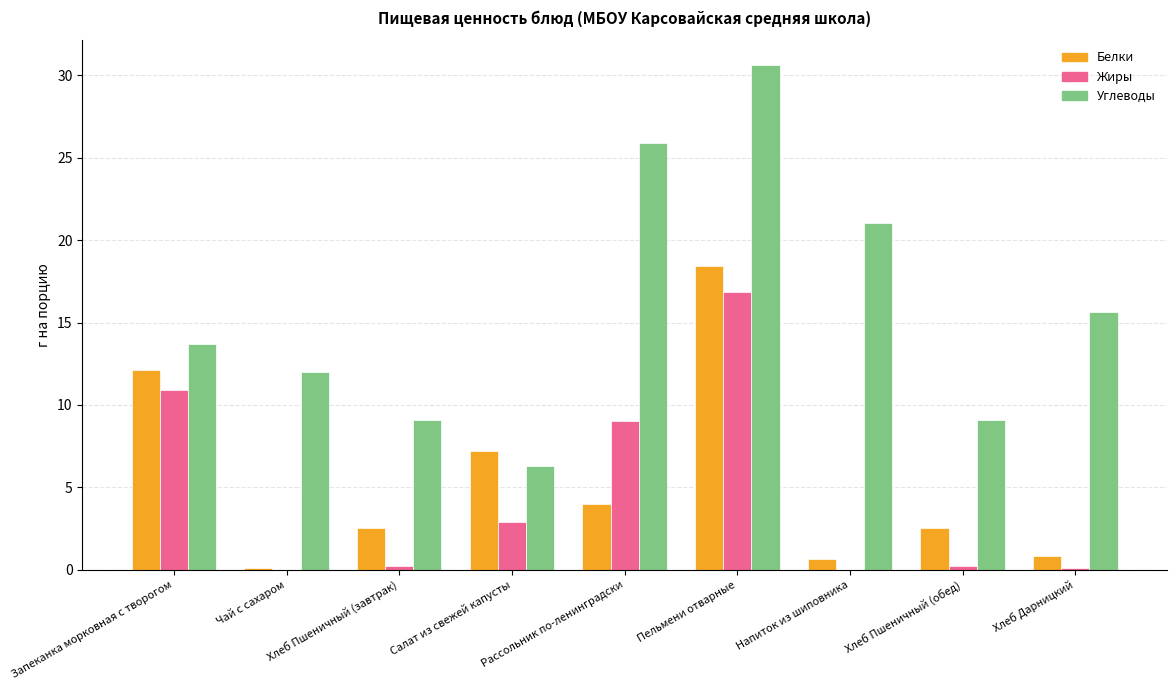

Between Салат из свежей капусты and Хлеб Дарницкий, which series saw the biggest shift?

Углеводы